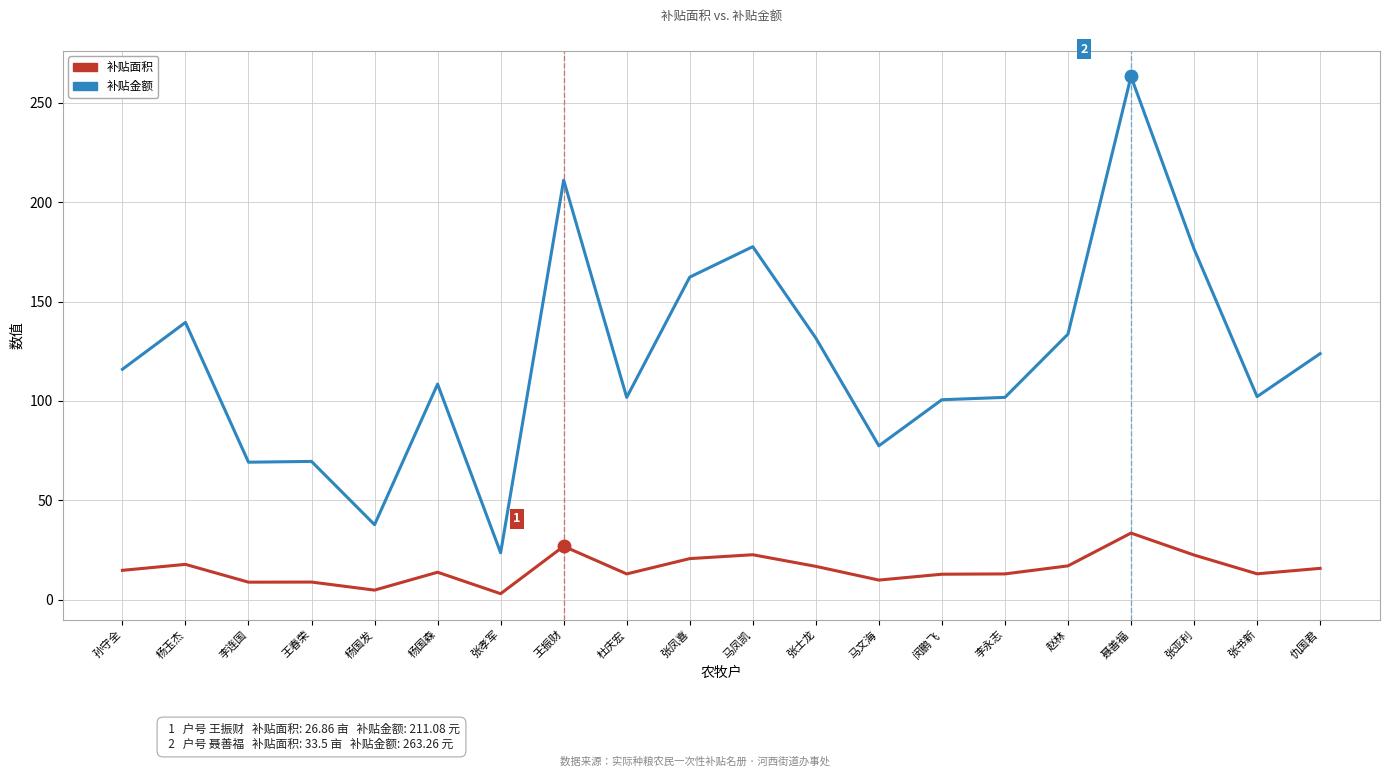

True or false: 补贴金额 and 补贴面积 cross at least once.

False